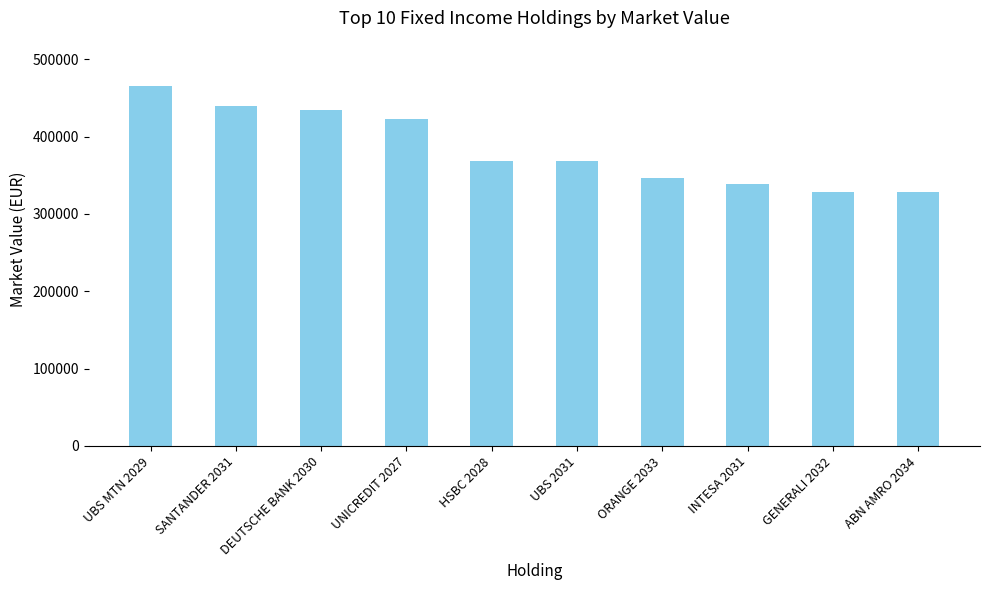

What is the greatest value displayed?

465101.3